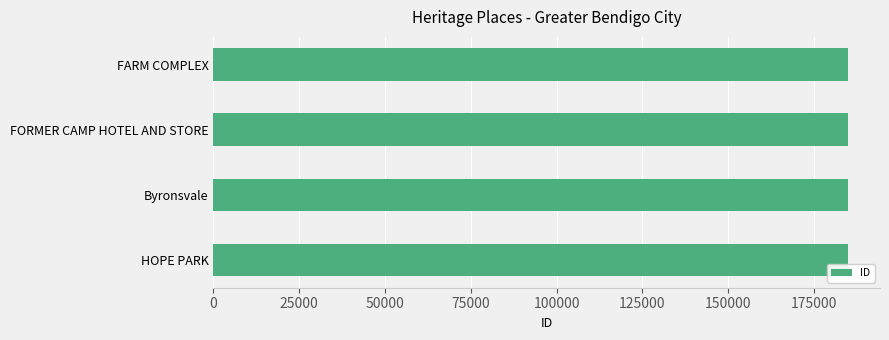

What is the maximum value shown in the chart?

184965